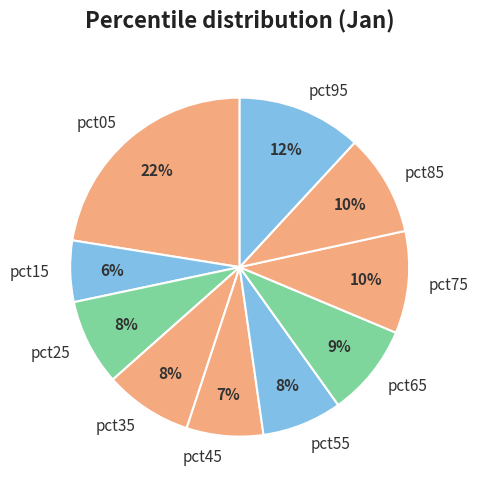

Which has a higher value, pct55 or pct85?

pct85